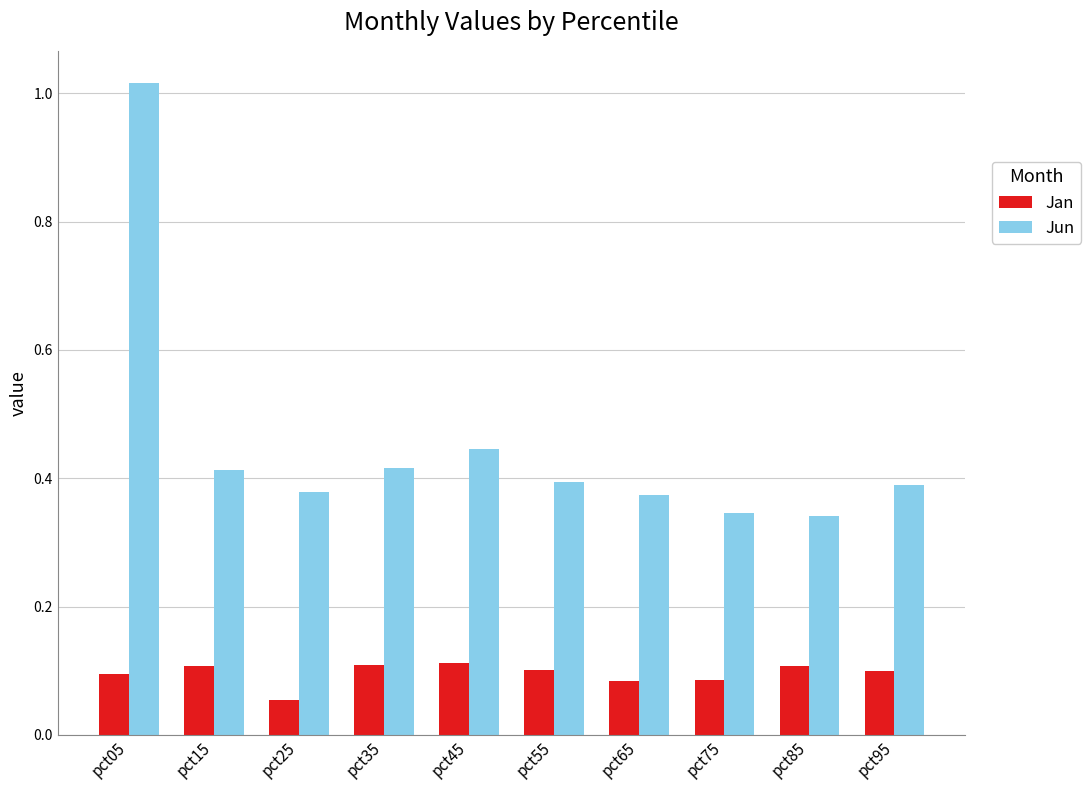

Which series changed the most between pct05 and pct55?

Jun